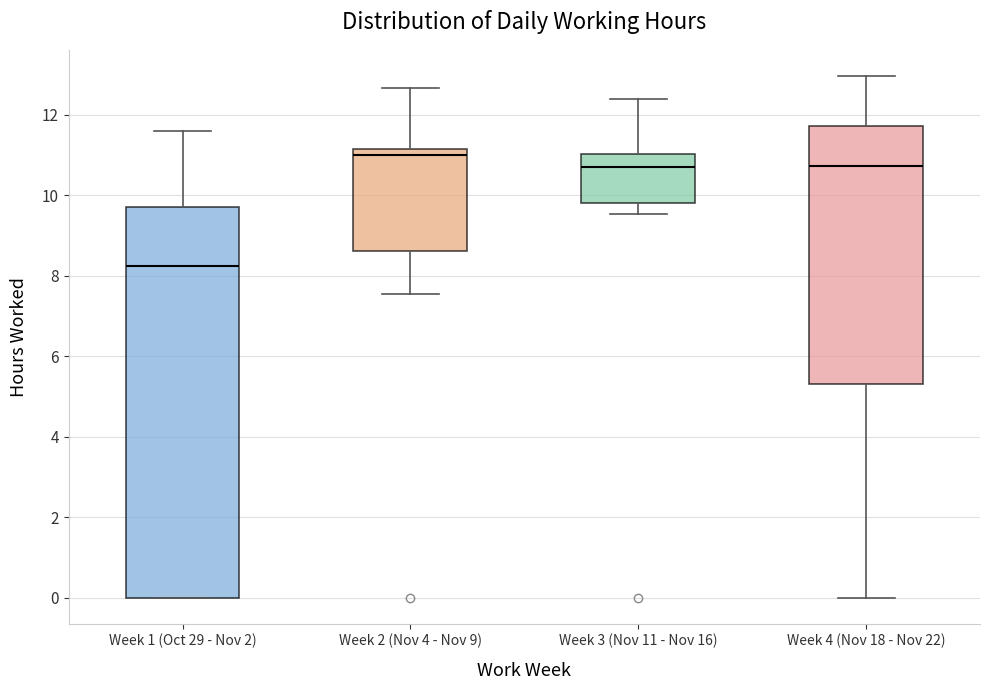

Which box's median line is the lowest?

Week 1 (Oct 29 - Nov 2)